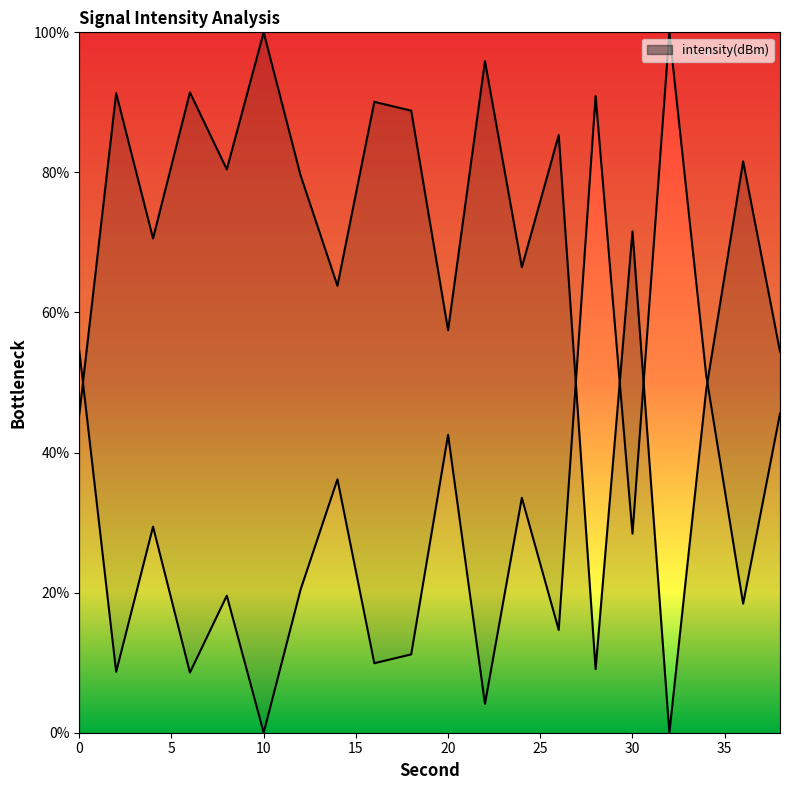

What is the sum of all values?

1372.3